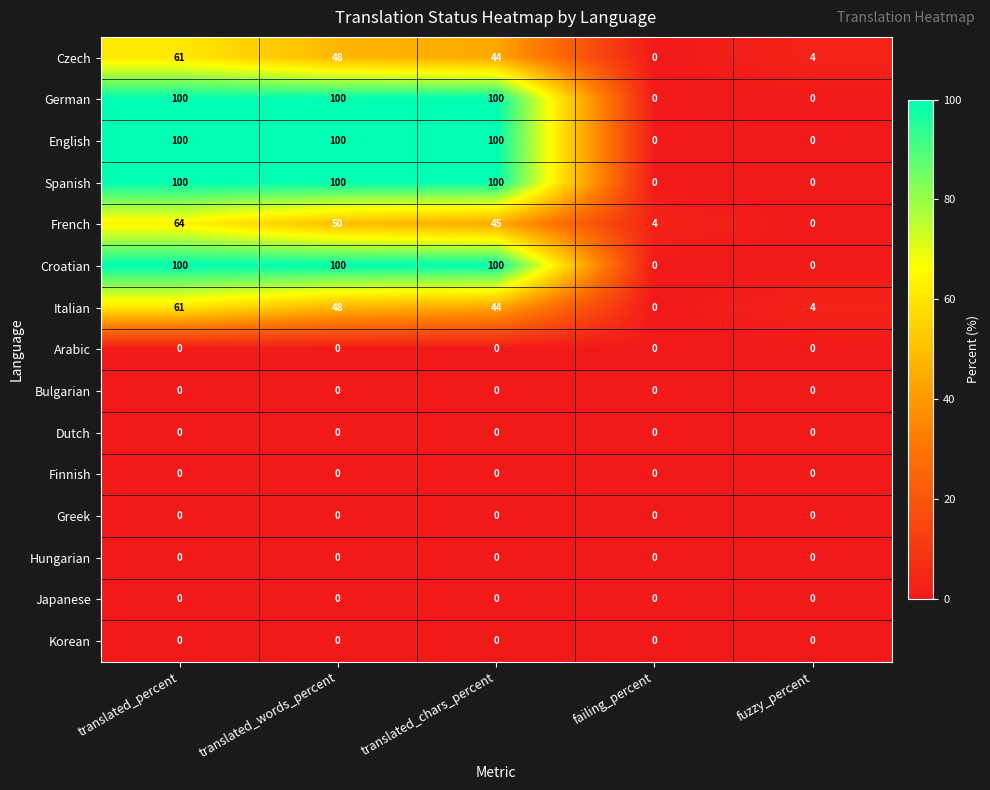

What is the maximum value shown in the chart?

100